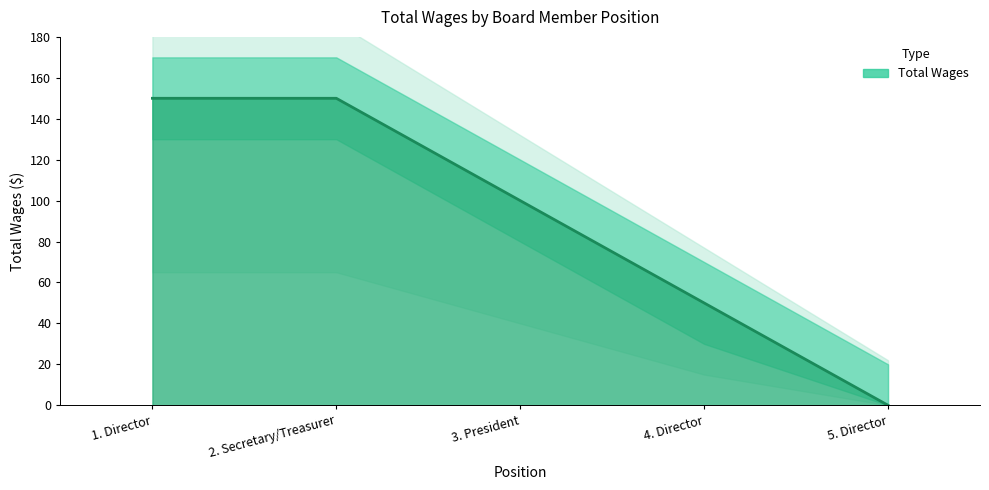

Count the number of values greater than 100.

2